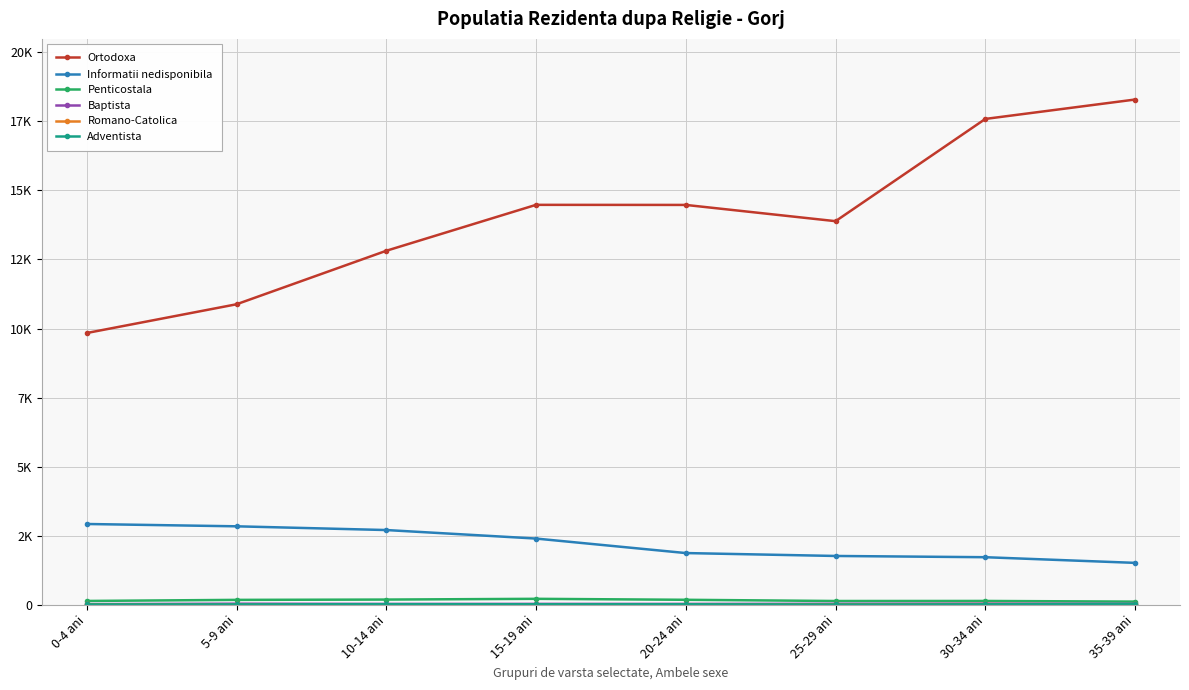

What is the difference between the highest and lowest values at 5-9 ani?

10864